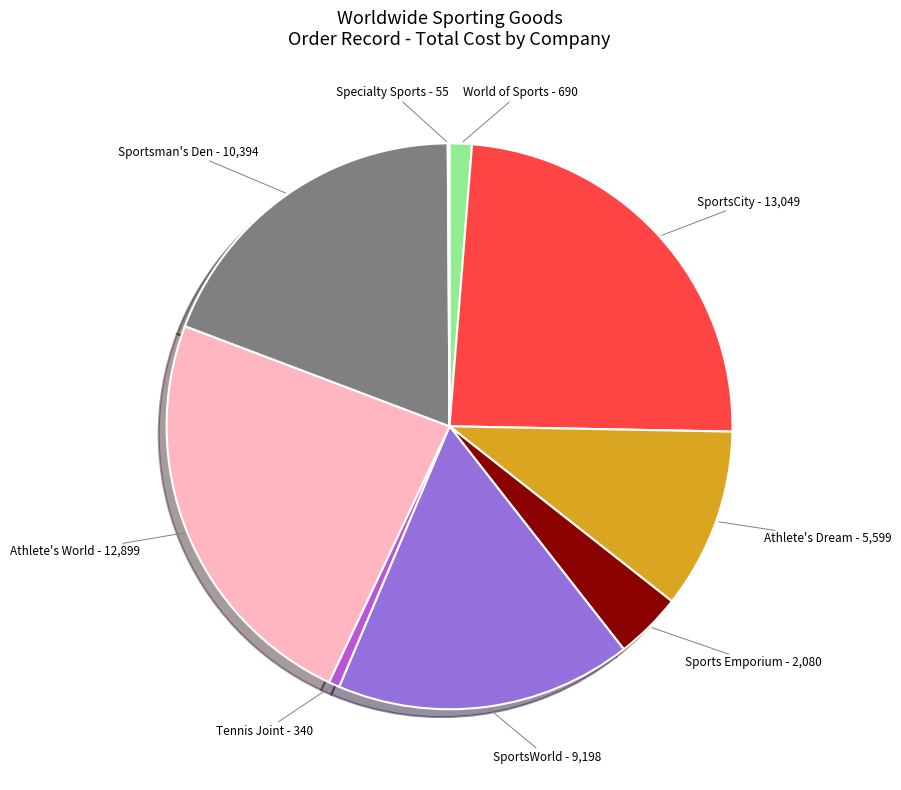

True or false: SportsWorld - 9,198 accounts for 17% of the total.

True